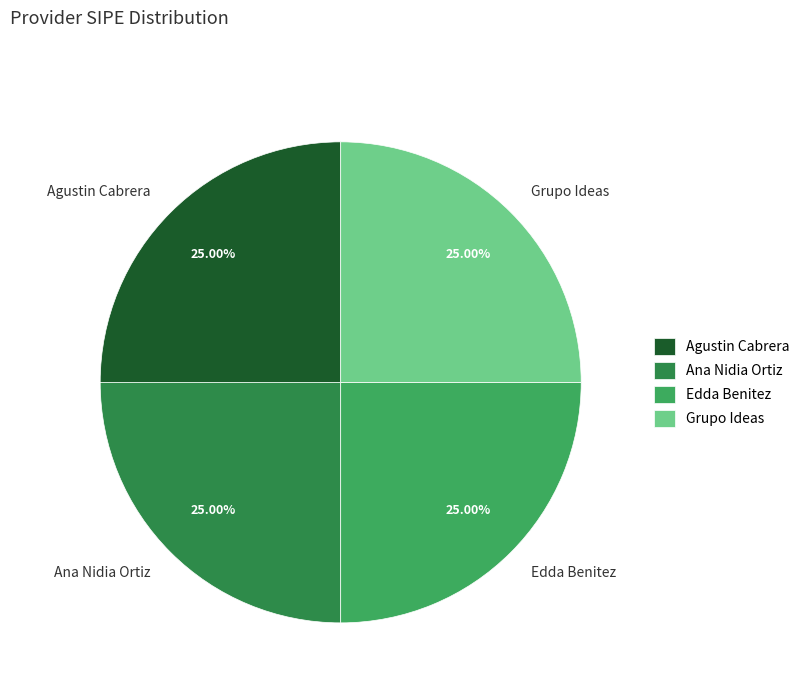

Does Edda Benitez account for over 50% of the chart?

No